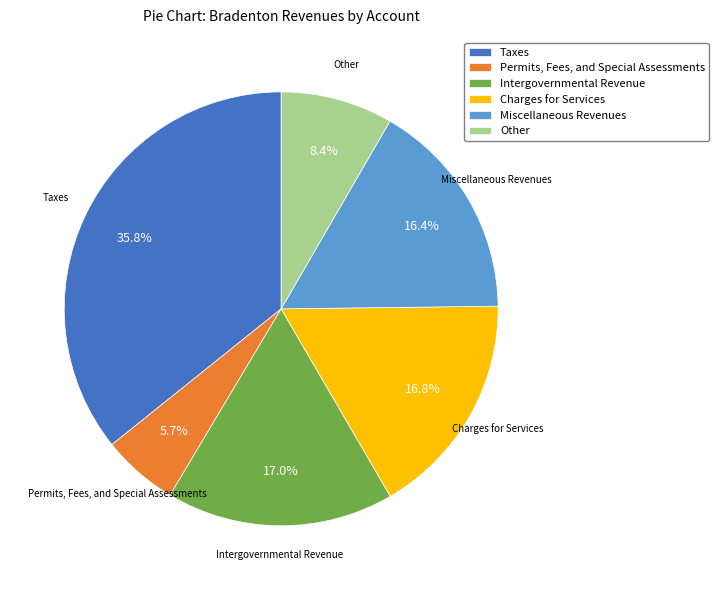

How many segments does this pie chart have?

6